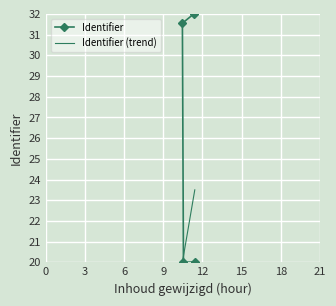

What is the value of the Identifier point at the 4th from the left?

20.0